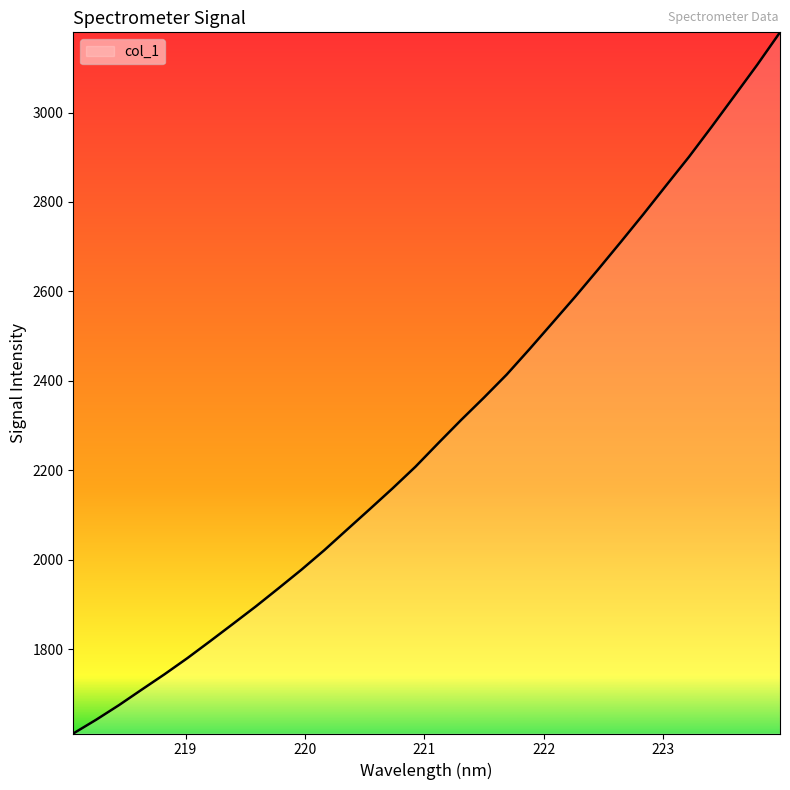

What is the difference between the maximum and minimum values?

1567.7